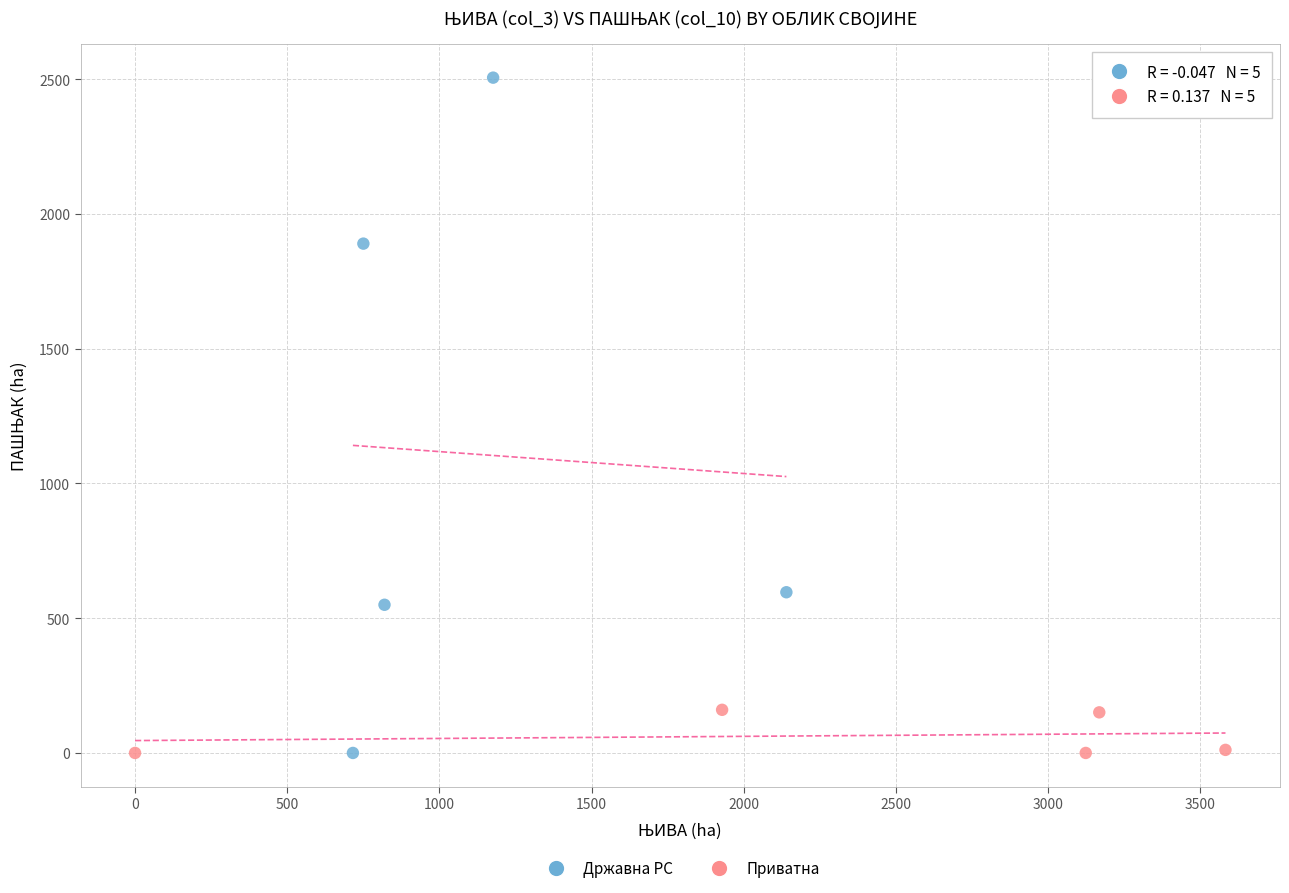

Which series contains the highest Y value?

Државна РС